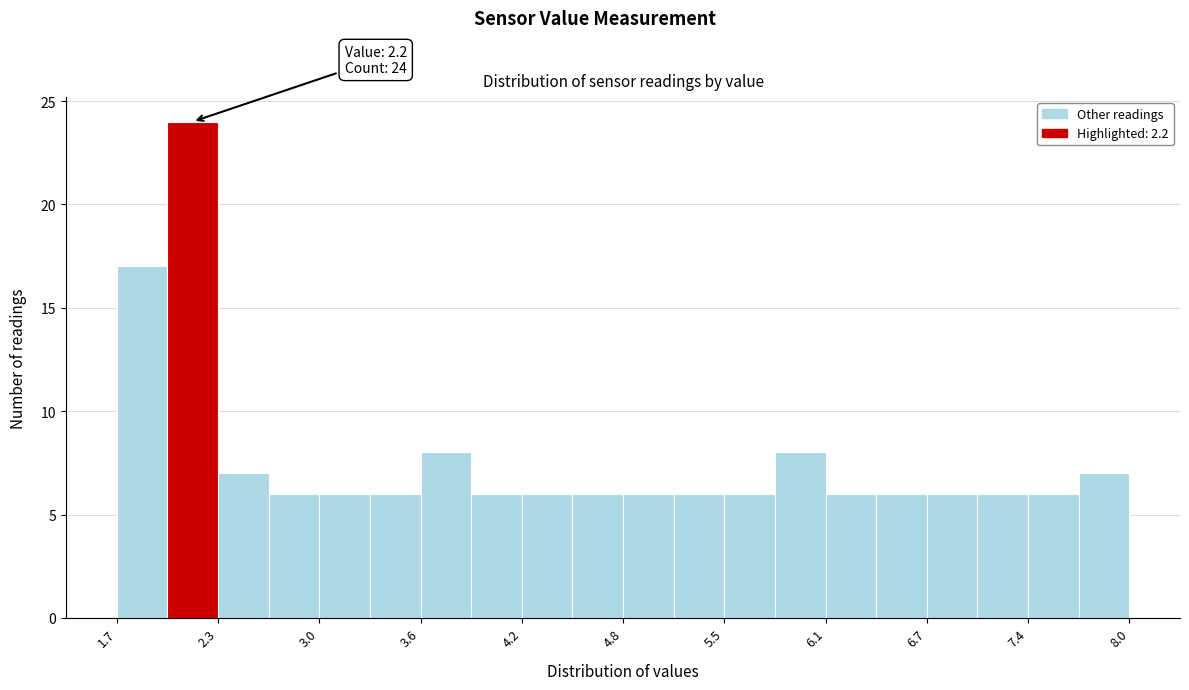

Around what value on the x-axis is the tallest bar? Give the approximate position of its centre, as read against the axis.

2.2